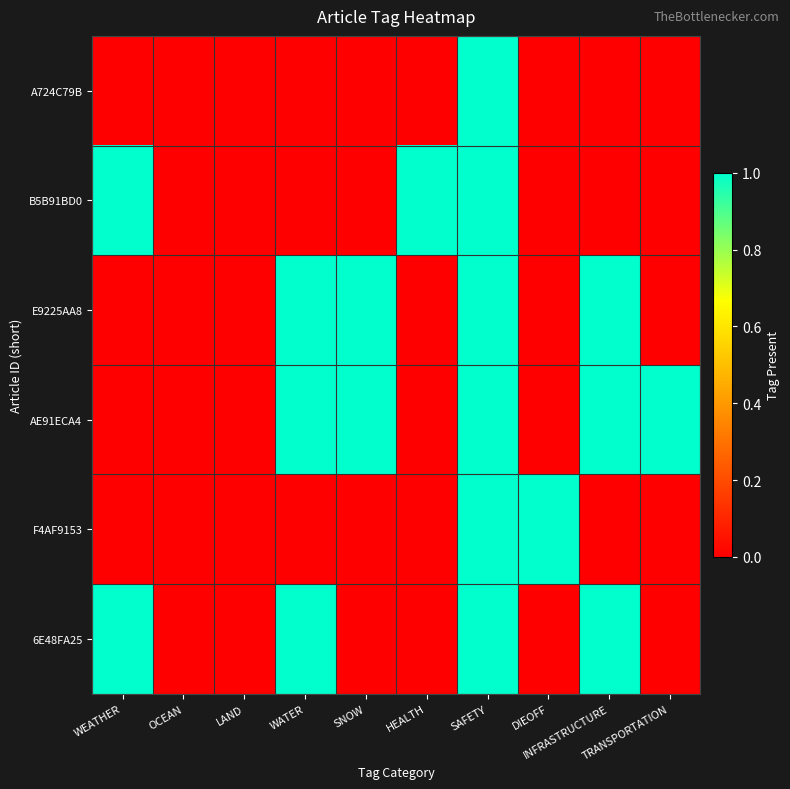

Which series has the largest range (max minus min)?

A724C79B